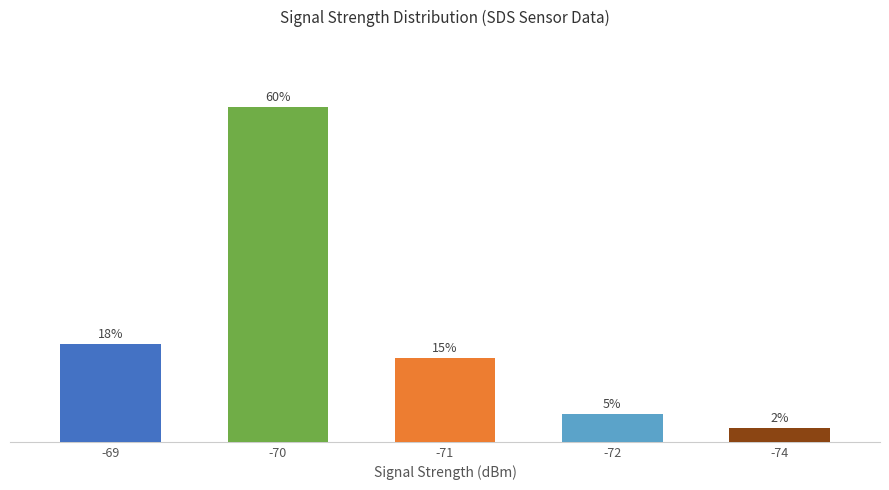

Does the chart contain any negative values?

No